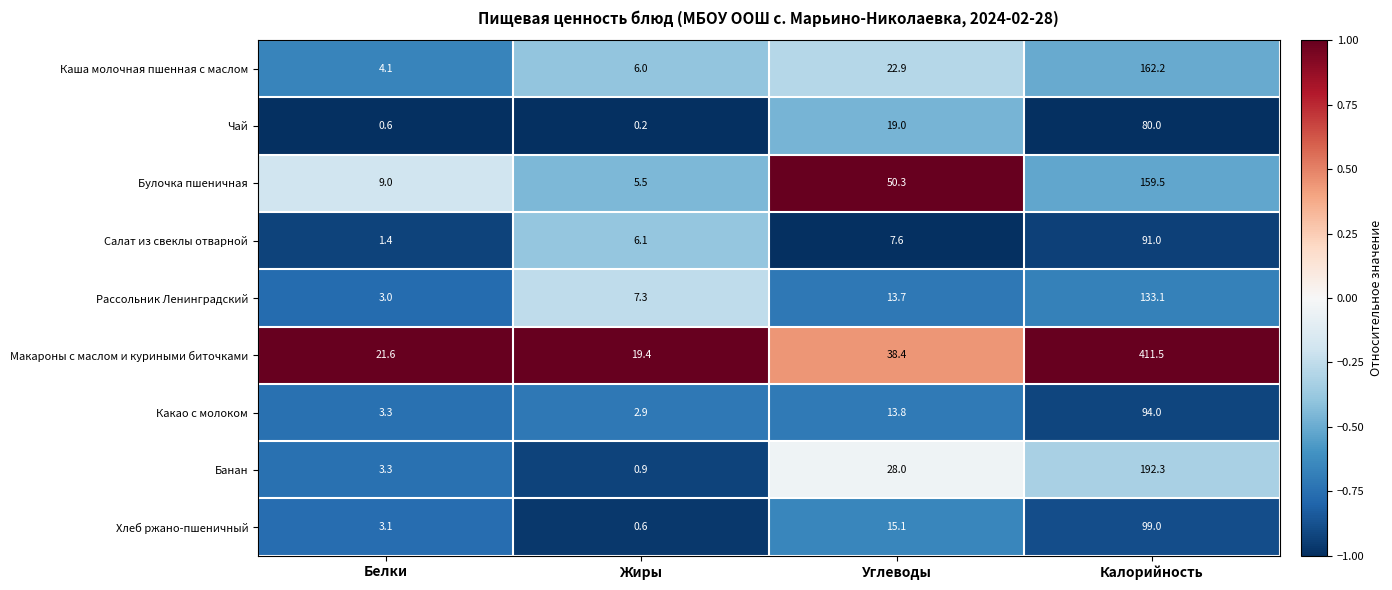

How many distinct data groups are displayed?

9